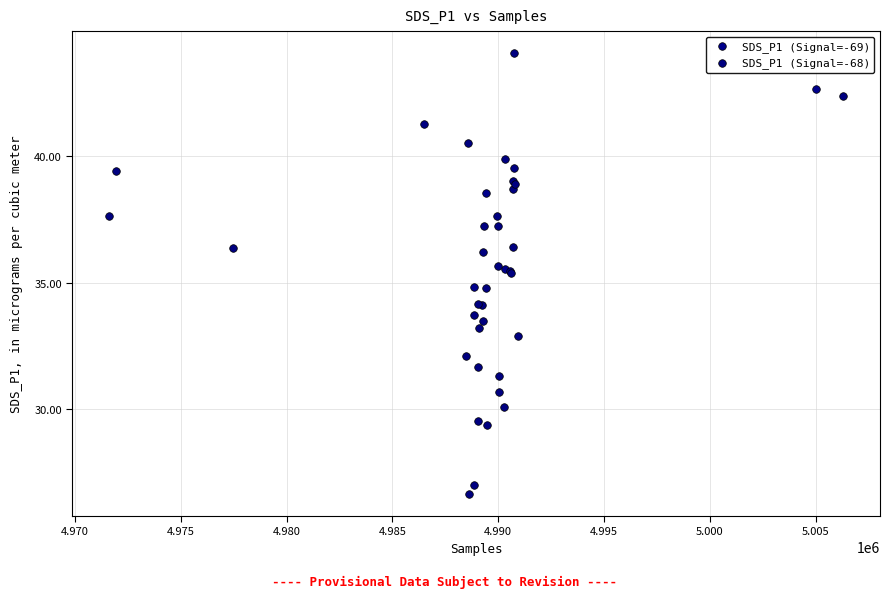

What are all the series names shown in the legend?

SDS_P1 (Signal=-69), SDS_P1 (Signal=-68)